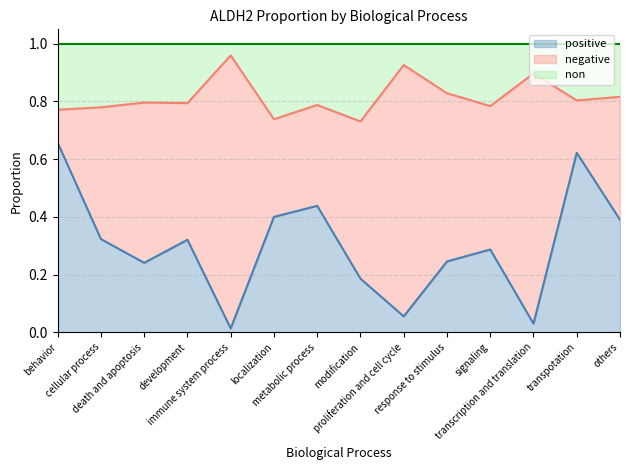

What are all the series names shown in the legend?

positive, negative, non